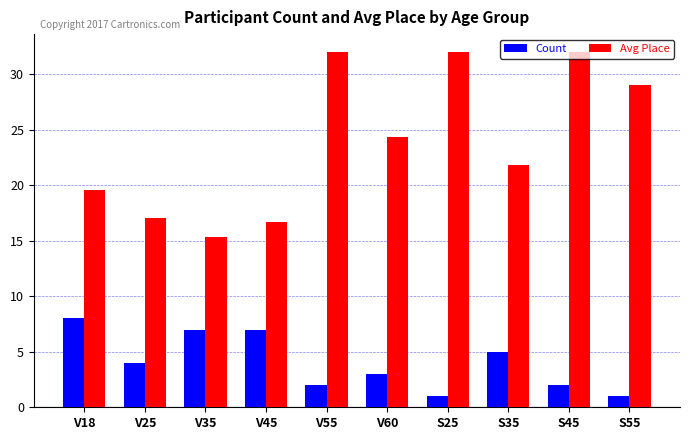

What is the highest value of the Avg Place series?

32.0